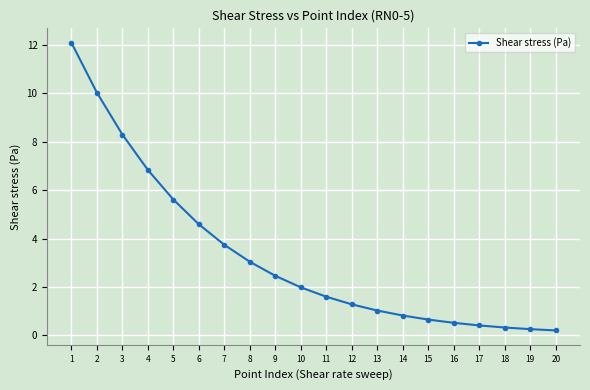

Is it true that the value at 3 is 12.4?

False